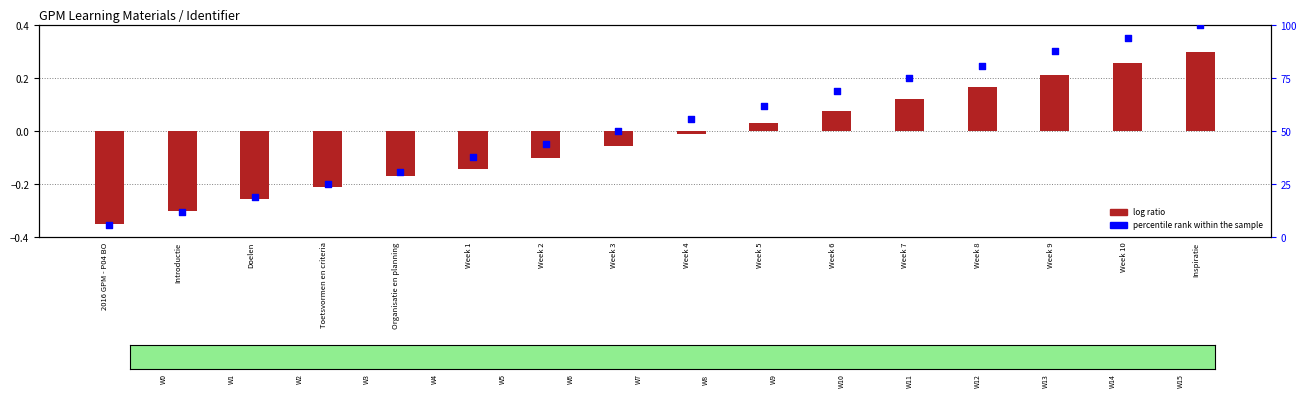

At which category is the sum across all series the highest?

Inspiratie